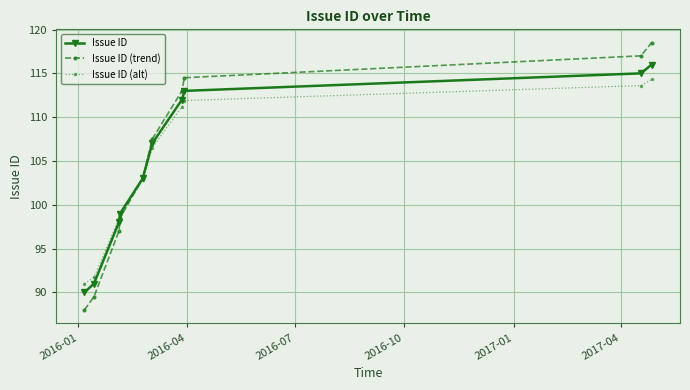

Which series has the largest range (max minus min)?

Issue ID (trend)